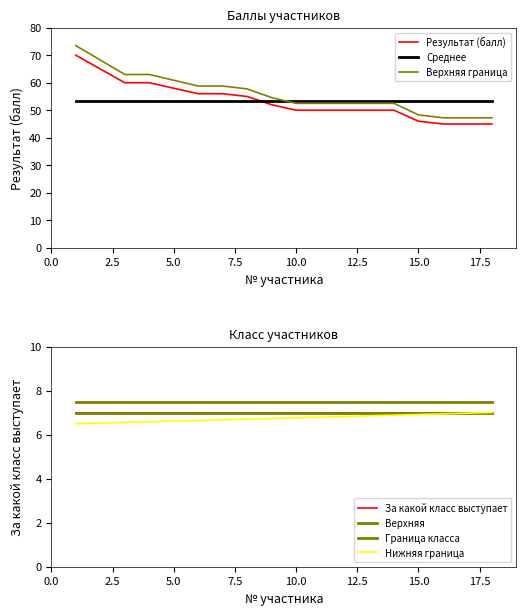

Where does the data first go above 54?

1